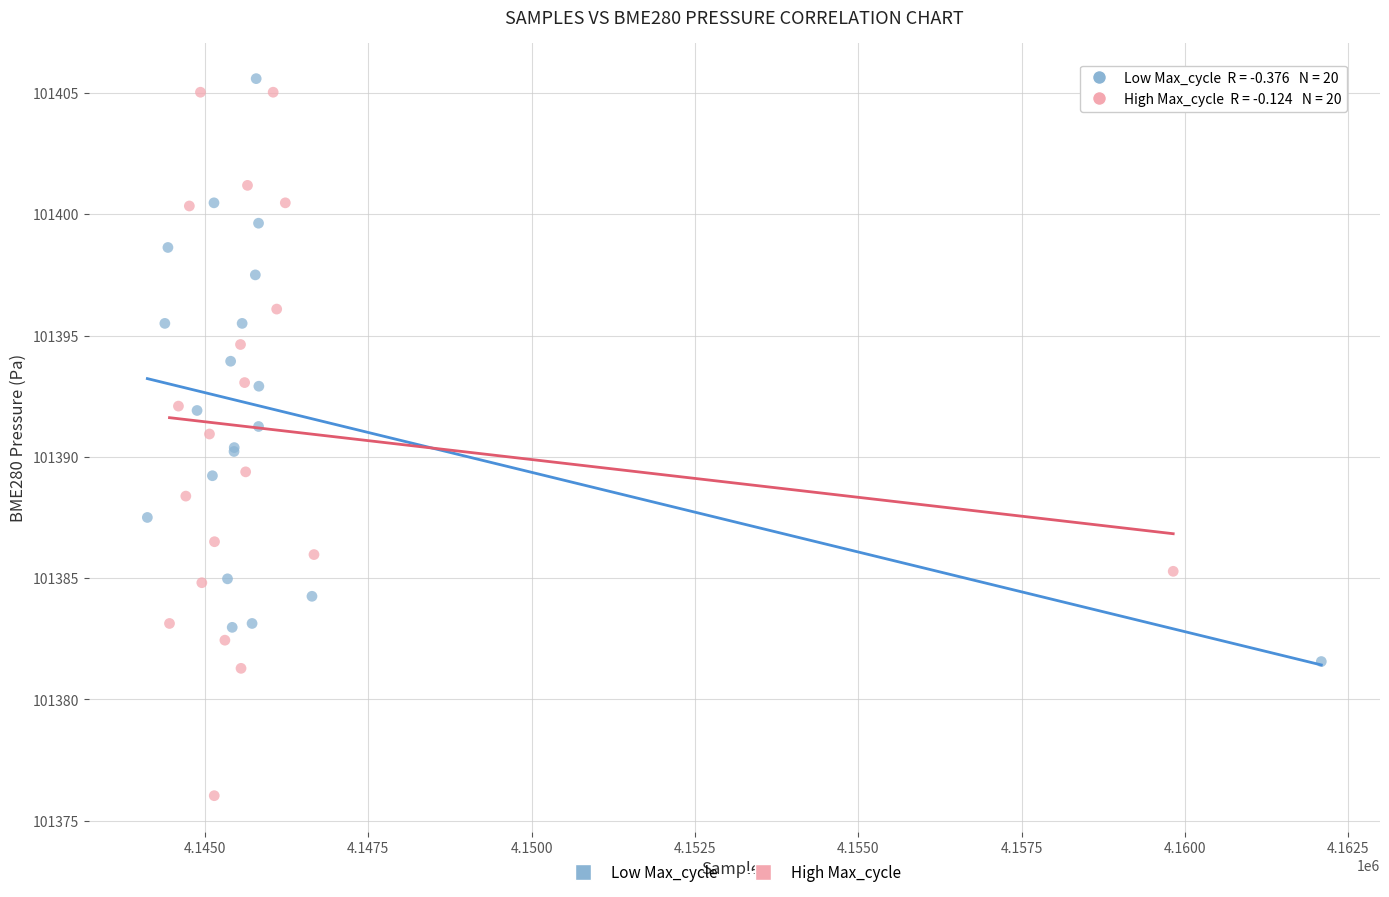

Which series reaches the minimum Y coordinate?

High Max_cycle